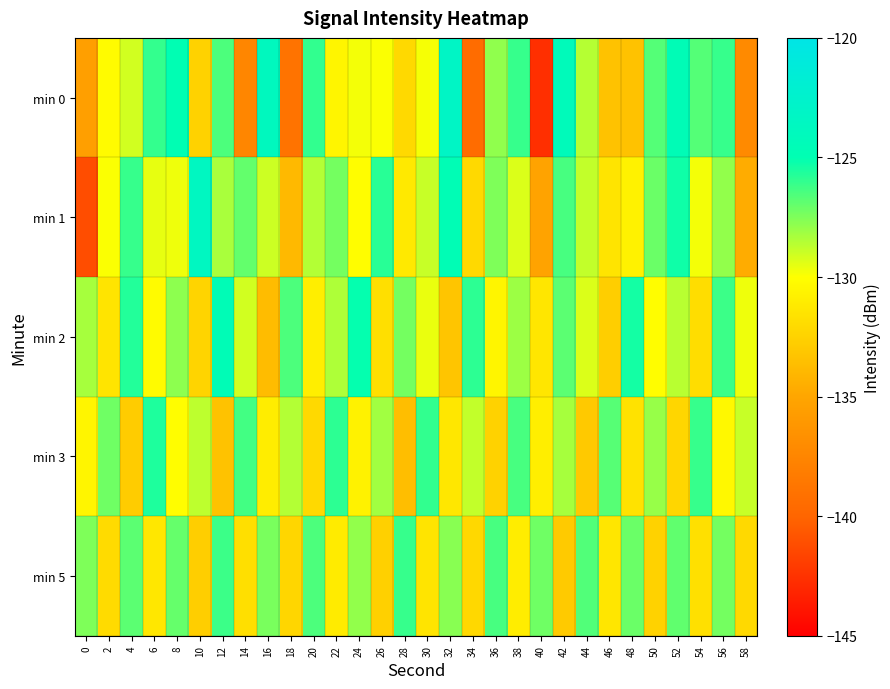

List the series in order of their peak value, lowest first.

min 5, min 3, min 2, min 1, min 0